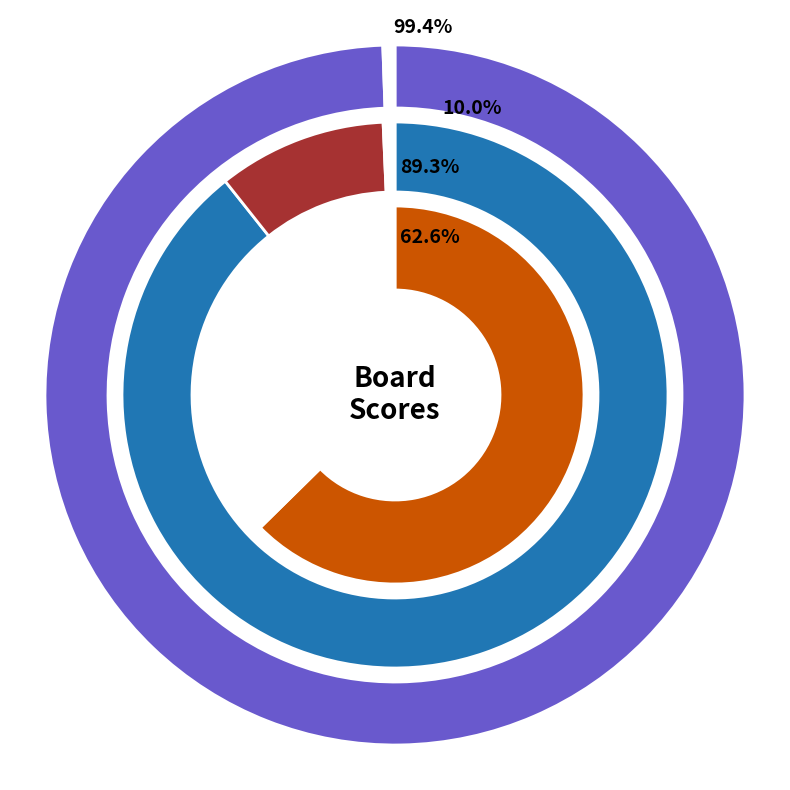

True or false: 7 accounts for 1% of the total.

False